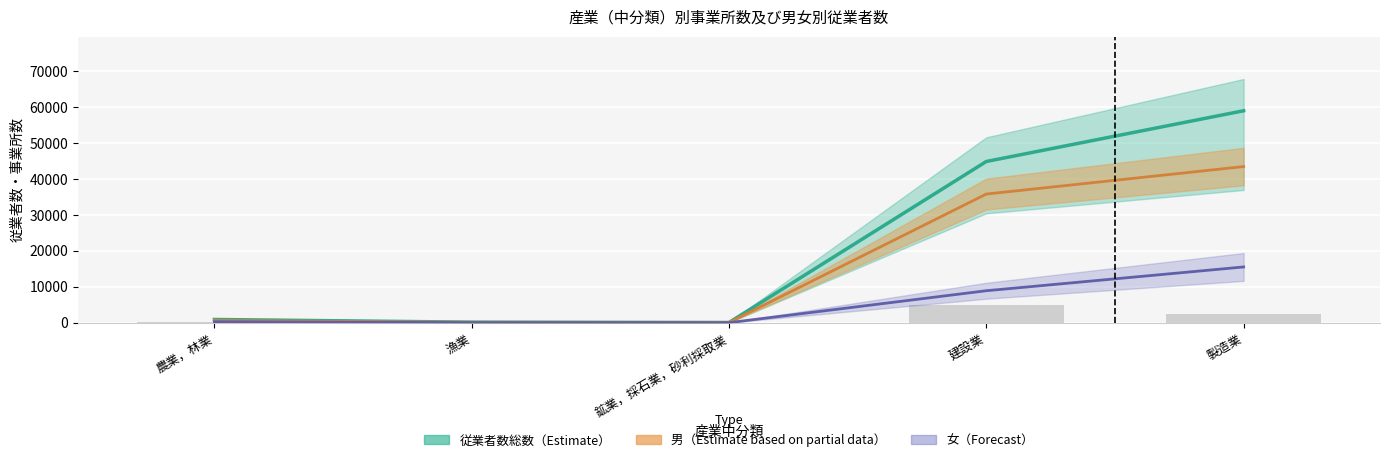

Reading left to right, list all the values displayed in this chart.

従業者数総数: 888	143	54	44780	58872
男: 629	115	47	35735	43371
女: 259	28	7	8876	15483
事業所数: 94	10	5	4954	2393